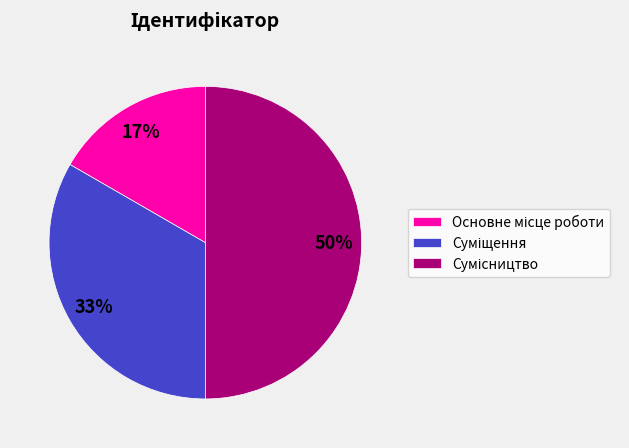

To the nearest percent, what is the difference between the largest and smallest slice percentages?

33%